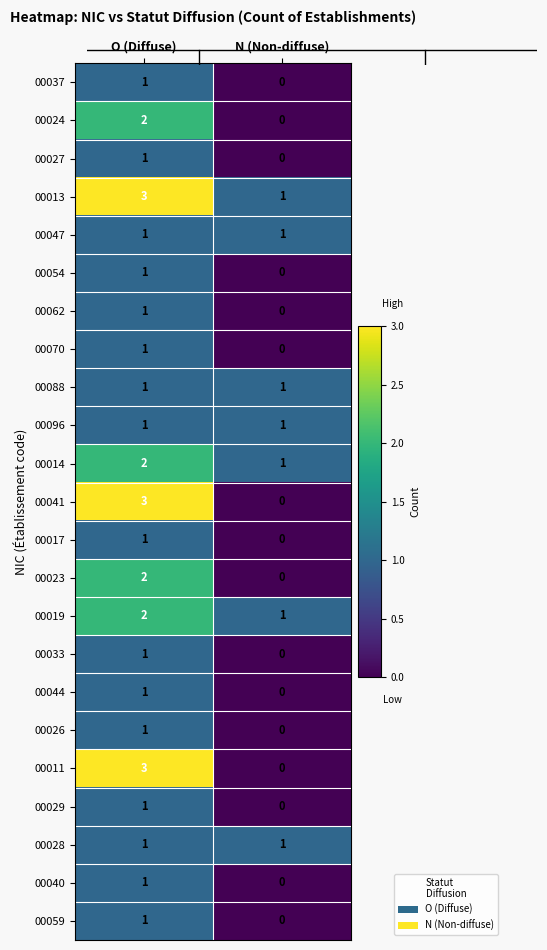

What is the difference between the 00011 values at N (Non-diffuse) and O (Diffuse)?

3